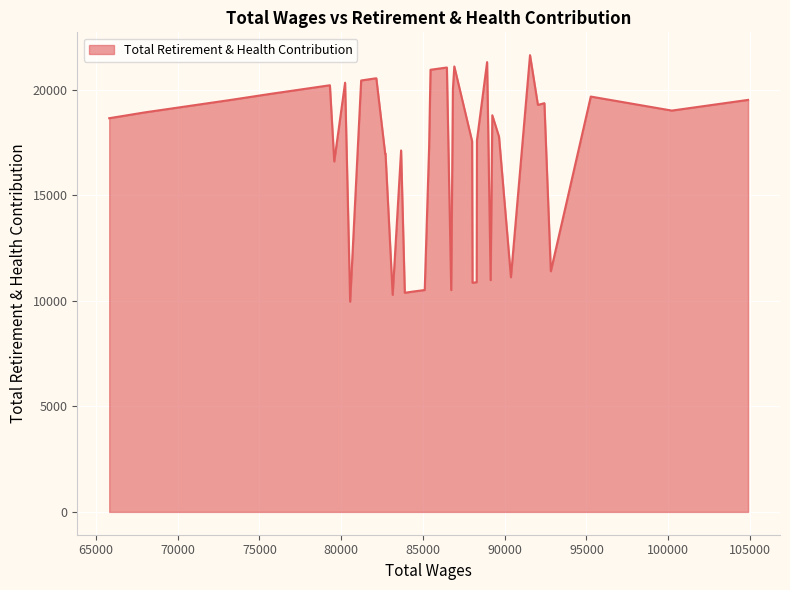

What is the smallest value displayed?

9961